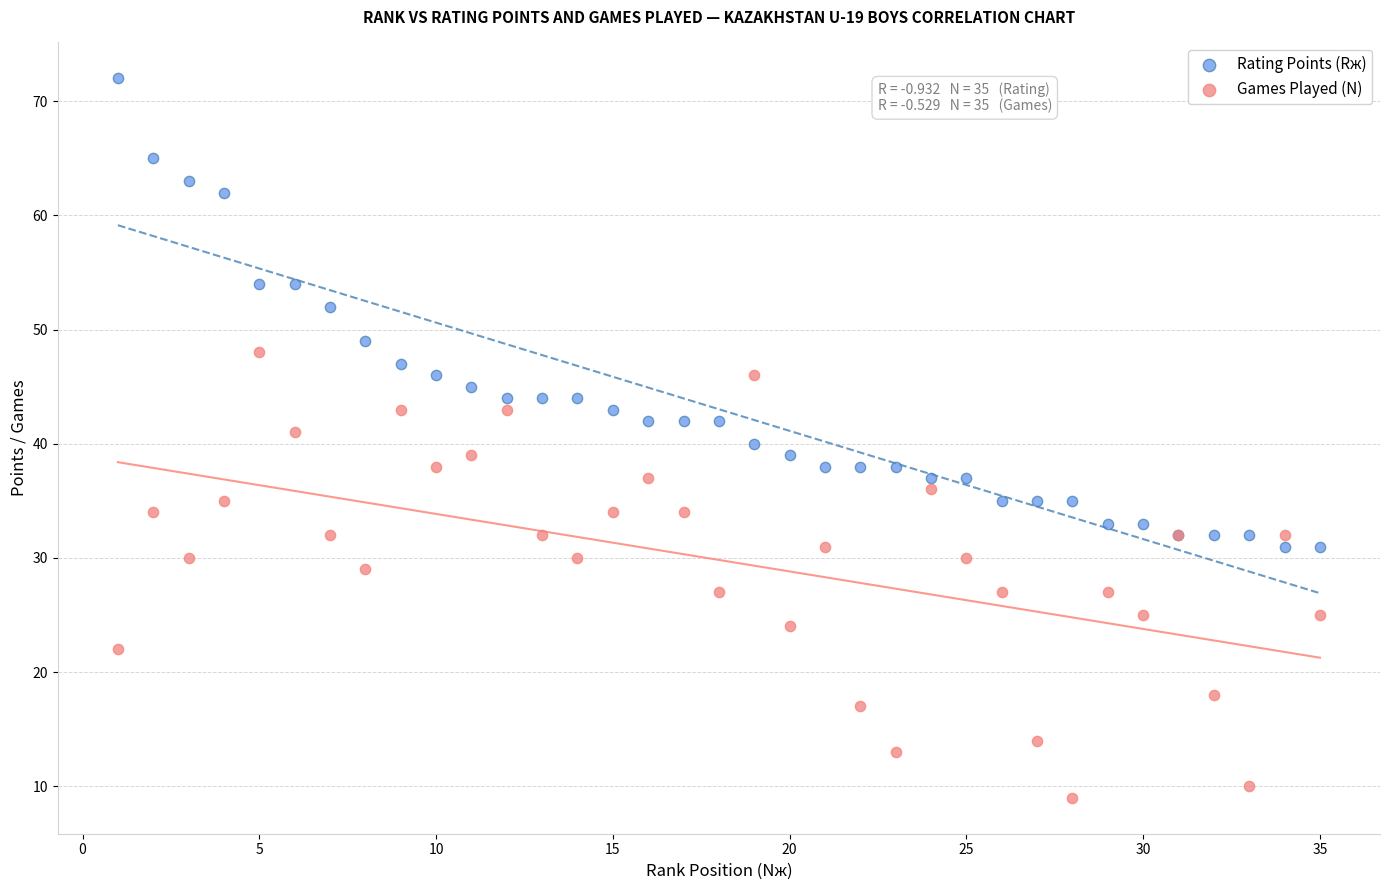

In the Rating Points (Rж) series, what Y value is closest to 51?

52